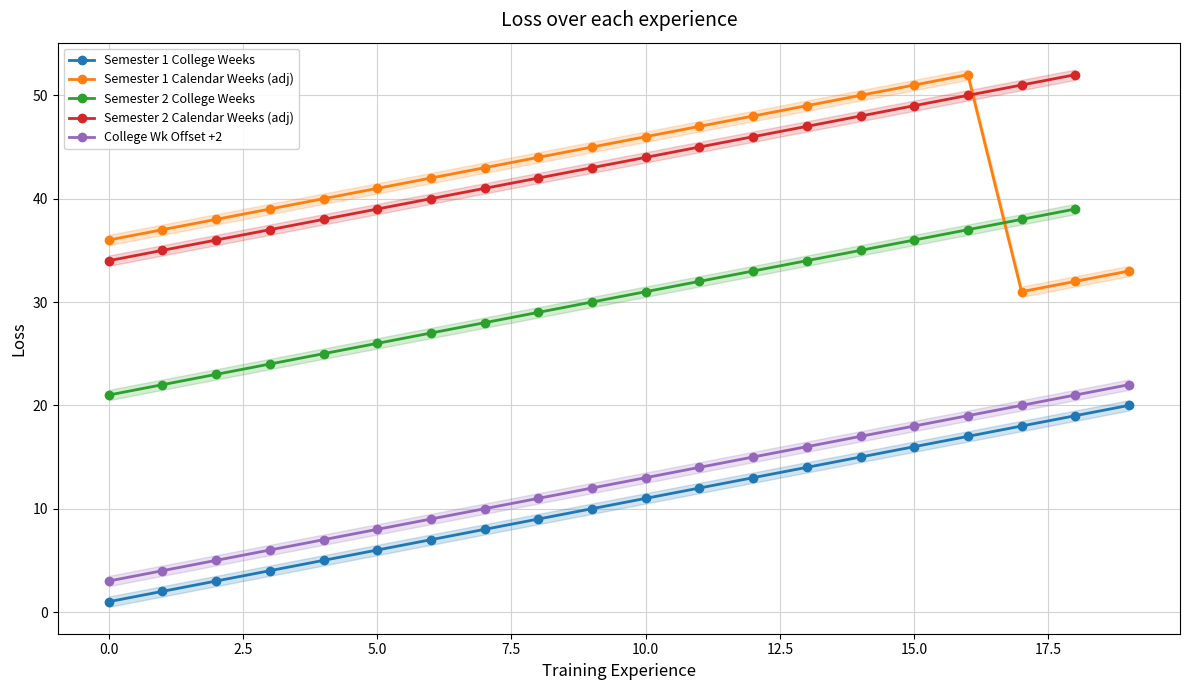

Is it true that College Wk Offset +2 equals 5 at 10.0?

False